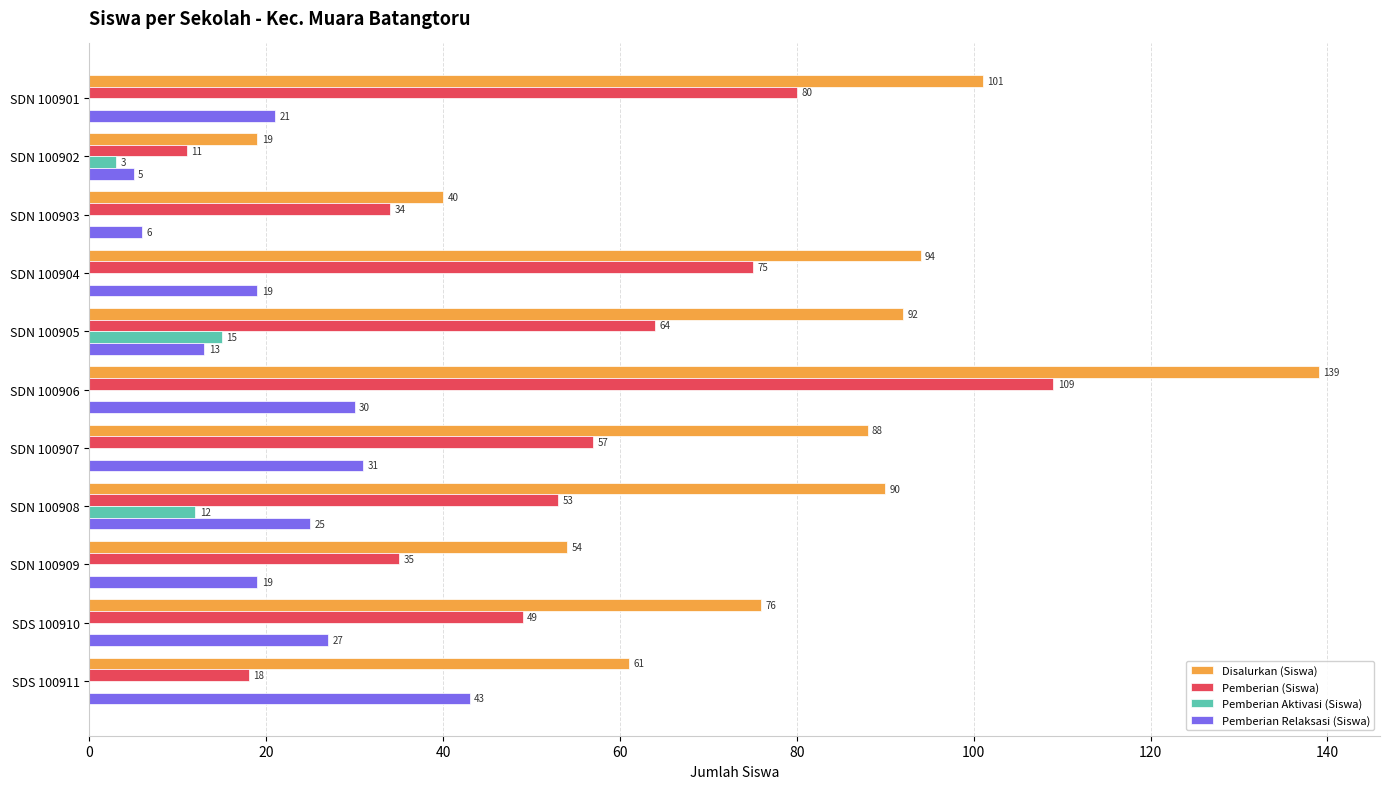

True or false: Pemberian Aktivasi (Siswa) has a value of 0 at SDN 100909.

True